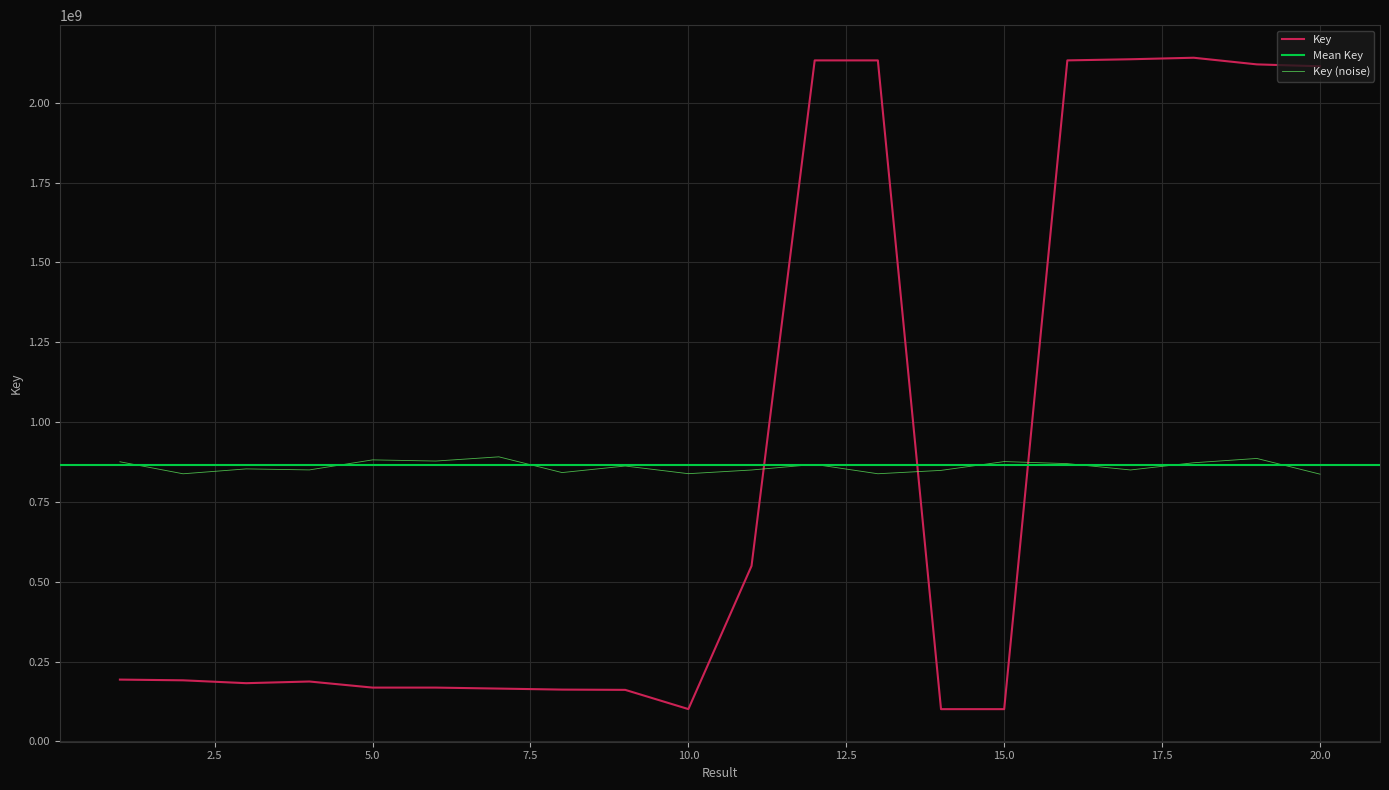

List the labels in order of value, smallest first.

14, 15, 10, 9, 8, 7, 5, 6, 3, 4, 2, 1, 11, 20, 19, 13, 12, 16, 17, 18